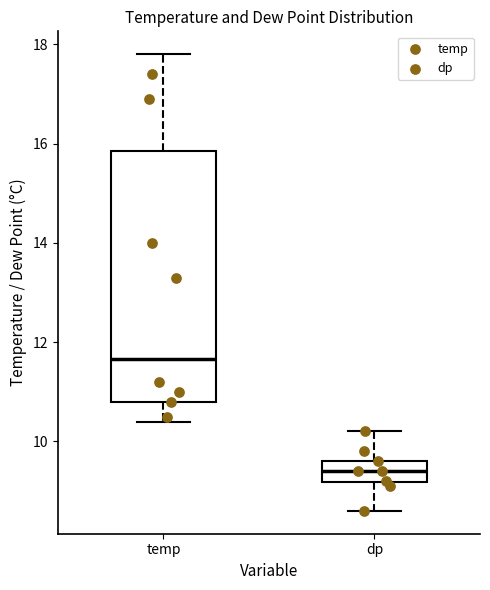

Which box is the tallest, from its lower edge to its upper edge?

temp